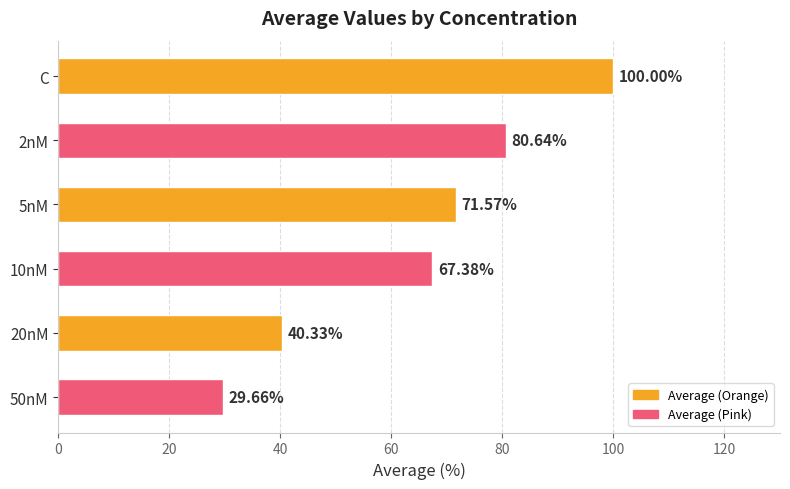

Which label corresponds to the largest value in the chart?

C